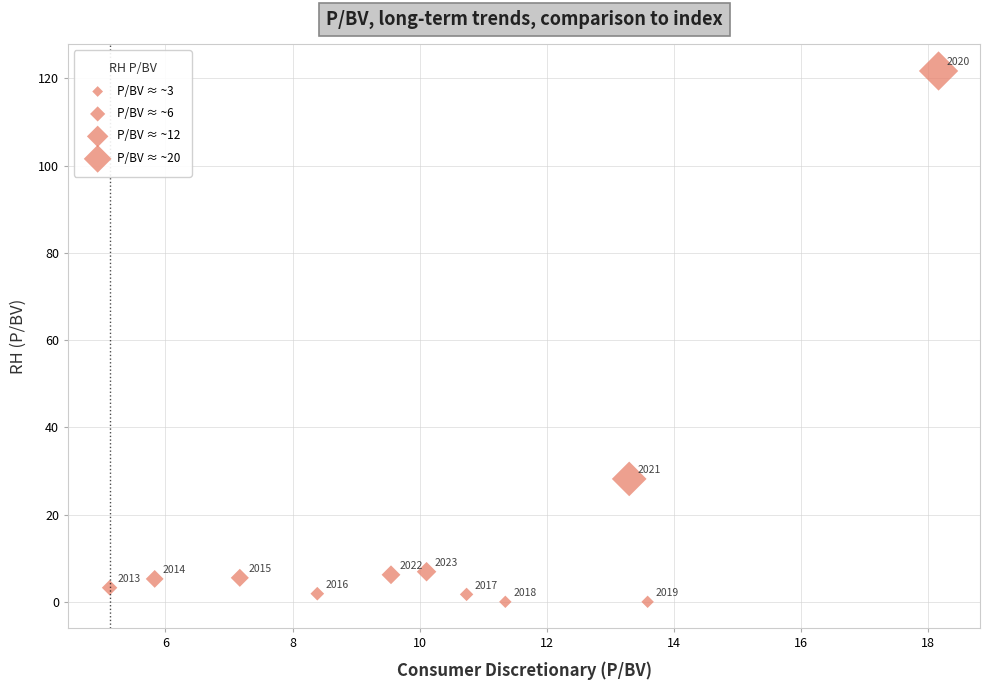

What is the range of Y values (max minus min)?

121.7